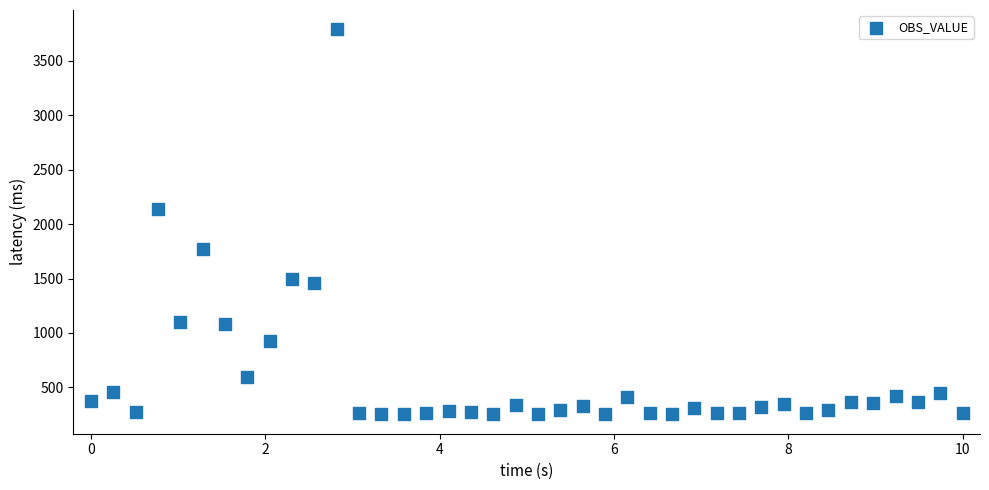

What Y value in the scatter plot is closest to 2021?

2135